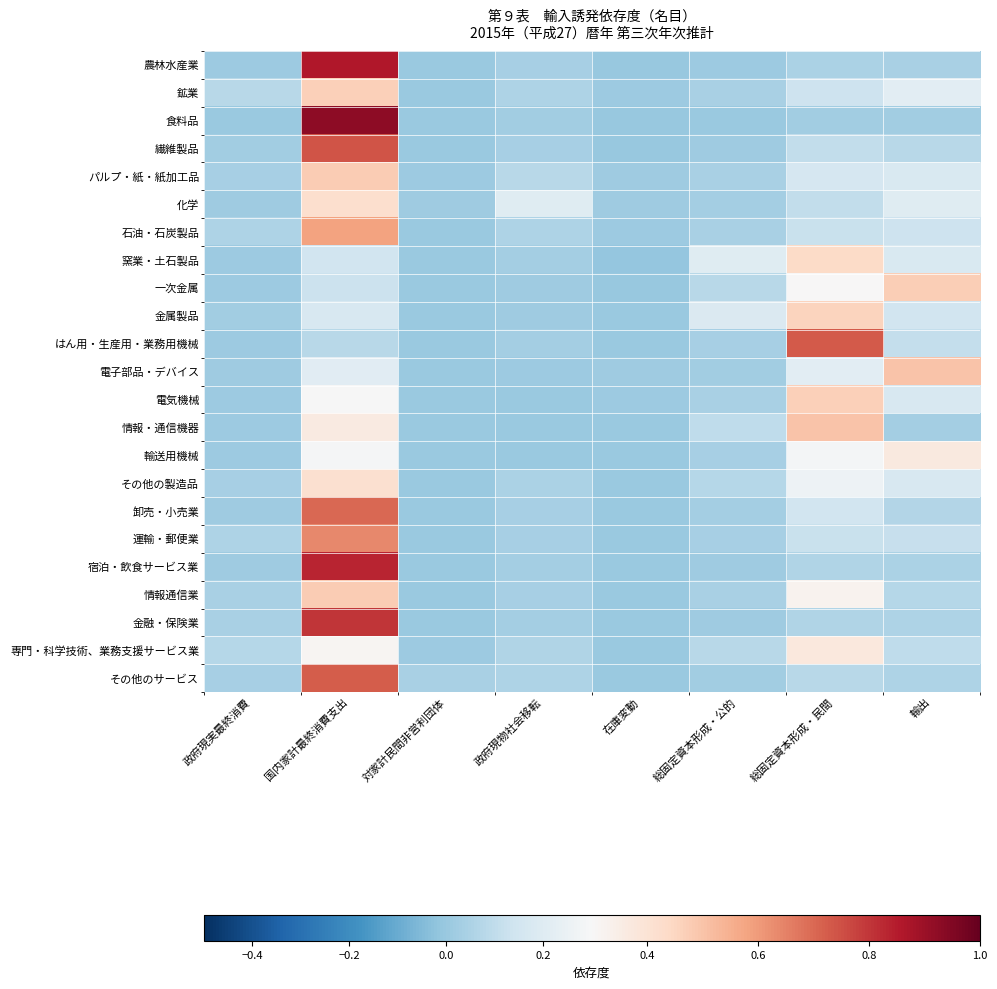

Reading left to right, what are all the values shown in this chart?

農林水産業: 政府現実最終消費=0.0	国内家計最終消費支出=0.9	対家計民間非営利団体=0.0	政府現物社会移転=0.0	在庫変動=-0.0	総固定資本形成・公的=0.0	総固定資本形成・民間=0.0	輸出=0.0
鉱業: 政府現実最終消費=0.1	国内家計最終消費支出=0.5	対家計民間非営利団体=0.0	政府現物社会移転=0.1	在庫変動=0.0	総固定資本形成・公的=0.0	総固定資本形成・民間=0.1	輸出=0.2
食料品: 政府現実最終消費=0.0	国内家計最終消費支出=0.9	対家計民間非営利団体=0.0	政府現物社会移転=0.0	在庫変動=-0.0	総固定資本形成・公的=0.0	総固定資本形成・民間=0.0	輸出=0.0
繊維製品: 政府現実最終消費=0.0	国内家計最終消費支出=0.7	対家計民間非営利団体=0.0	政府現物社会移転=0.0	在庫変動=-0.0	総固定資本形成・公的=0.0	総固定資本形成・民間=0.1	輸出=0.1
パルプ・紙・紙加工品: 政府現実最終消費=0.0	国内家計最終消費支出=0.5	対家計民間非営利団体=0.0	政府現物社会移転=0.1	在庫変動=0.0	総固定資本形成・公的=0.0	総固定資本形成・民間=0.2	輸出=0.2
化学: 政府現実最終消費=0.0	国内家計最終消費支出=0.4	対家計民間非営利団体=0.0	政府現物社会移転=0.2	在庫変動=0.0	総固定資本形成・公的=0.0	総固定資本形成・民間=0.1	輸出=0.2
石油・石炭製品: 政府現実最終消費=0.1	国内家計最終消費支出=0.6	対家計民間非営利団体=0.0	政府現物社会移転=0.1	在庫変動=0.0	総固定資本形成・公的=0.0	総固定資本形成・民間=0.1	輸出=0.1
窯業・土石製品: 政府現実最終消費=0.0	国内家計最終消費支出=0.1	対家計民間非営利団体=0.0	政府現物社会移転=0.0	在庫変動=-0.0	総固定資本形成・公的=0.2	総固定資本形成・民間=0.4	輸出=0.2
一次金属: 政府現実最終消費=0.0	国内家計最終消費支出=0.1	対家計民間非営利団体=0.0	政府現物社会移転=0.0	在庫変動=-0.0	総固定資本形成・公的=0.1	総固定資本形成・民間=0.3	輸出=0.5
金属製品: 政府現実最終消費=0.0	国内家計最終消費支出=0.2	対家計民間非営利団体=0.0	政府現物社会移転=0.0	在庫変動=0.0	総固定資本形成・公的=0.2	総固定資本形成・民間=0.5	輸出=0.1
はん用・生産用・業務用機械: 政府現実最終消費=0.0	国内家計最終消費支出=0.1	対家計民間非営利団体=0.0	政府現物社会移転=0.0	在庫変動=0.0	総固定資本形成・公的=0.0	総固定資本形成・民間=0.7	輸出=0.1
電子部品・デバイス: 政府現実最終消費=0.0	国内家計最終消費支出=0.2	対家計民間非営利団体=0.0	政府現物社会移転=0.0	在庫変動=0.0	総固定資本形成・公的=0.0	総固定資本形成・民間=0.2	輸出=0.5
電気機械: 政府現実最終消費=0.0	国内家計最終消費支出=0.3	対家計民間非営利団体=0.0	政府現物社会移転=0.0	在庫変動=0.0	総固定資本形成・公的=0.0	総固定資本形成・民間=0.5	輸出=0.2
情報・通信機器: 政府現実最終消費=0.0	国内家計最終消費支出=0.4	対家計民間非営利団体=0.0	政府現物社会移転=0.0	在庫変動=0.0	総固定資本形成・公的=0.1	総固定資本形成・民間=0.5	輸出=0.0
輸送用機械: 政府現実最終消費=0.0	国内家計最終消費支出=0.3	対家計民間非営利団体=0.0	政府現物社会移転=0.0	在庫変動=0.0	総固定資本形成・公的=0.0	総固定資本形成・民間=0.3	輸出=0.4
その他の製造品: 政府現実最終消費=0.0	国内家計最終消費支出=0.4	対家計民間非営利団体=0.0	政府現物社会移転=0.0	在庫変動=0.0	総固定資本形成・公的=0.1	総固定資本形成・民間=0.3	輸出=0.2
卸売・小売業: 政府現実最終消費=0.0	国内家計最終消費支出=0.7	対家計民間非営利団体=0.0	政府現物社会移転=0.0	在庫変動=0.0	総固定資本形成・公的=0.0	総固定資本形成・民間=0.1	輸出=0.1
運輸・郵便業: 政府現実最終消費=0.1	国内家計最終消費支出=0.6	対家計民間非営利団体=0.0	政府現物社会移転=0.0	在庫変動=0.0	総固定資本形成・公的=0.0	総固定資本形成・民間=0.1	輸出=0.1
宿泊・飲食サービス業: 政府現実最終消費=0.0	国内家計最終消費支出=0.8	対家計民間非営利団体=0.0	政府現物社会移転=0.0	在庫変動=0.0	総固定資本形成・公的=0.0	総固定資本形成・民間=0.1	輸出=0.0
情報通信業: 政府現実最終消費=0.0	国内家計最終消費支出=0.5	対家計民間非営利団体=0.0	政府現物社会移転=0.0	在庫変動=0.0	総固定資本形成・公的=0.0	総固定資本形成・民間=0.3	輸出=0.1
金融・保険業: 政府現実最終消費=0.0	国内家計最終消費支出=0.8	対家計民間非営利団体=0.0	政府現物社会移転=0.0	在庫変動=0.0	総固定資本形成・公的=0.0	総固定資本形成・民間=0.1	輸出=0.1
専門・科学技術、業務支援サービス業: 政府現実最終消費=0.1	国内家計最終消費支出=0.3	対家計民間非営利団体=0.0	政府現物社会移転=0.1	在庫変動=0.0	総固定資本形成・公的=0.1	総固定資本形成・民間=0.4	輸出=0.1
その他のサービス: 政府現実最終消費=0.0	国内家計最終消費支出=0.7	対家計民間非営利団体=0.0	政府現物社会移転=0.1	在庫変動=0.0	総固定資本形成・公的=0.0	総固定資本形成・民間=0.1	輸出=0.1